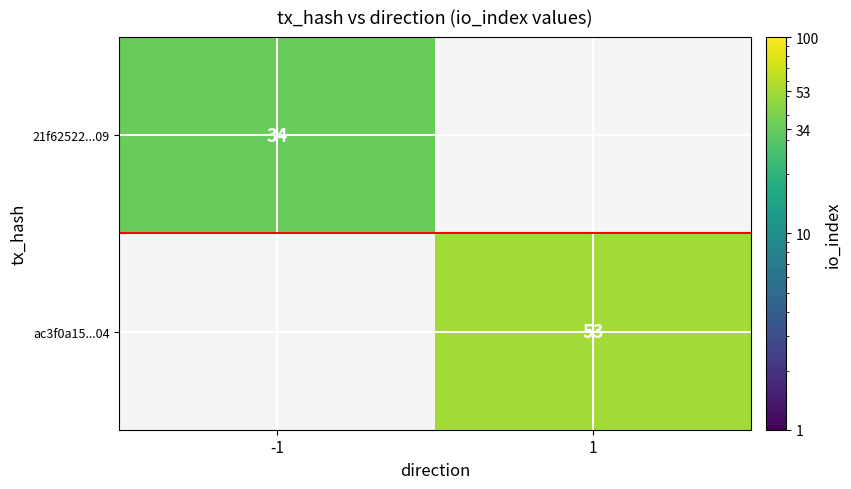

At how many categories does at least one series exceed 35?

1